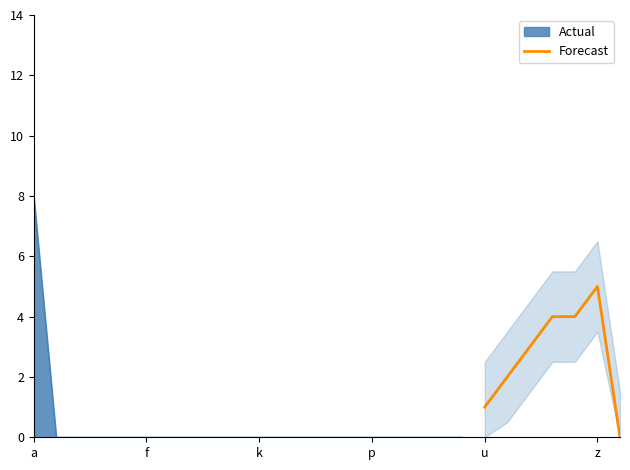

How many data points are less than 3?

3